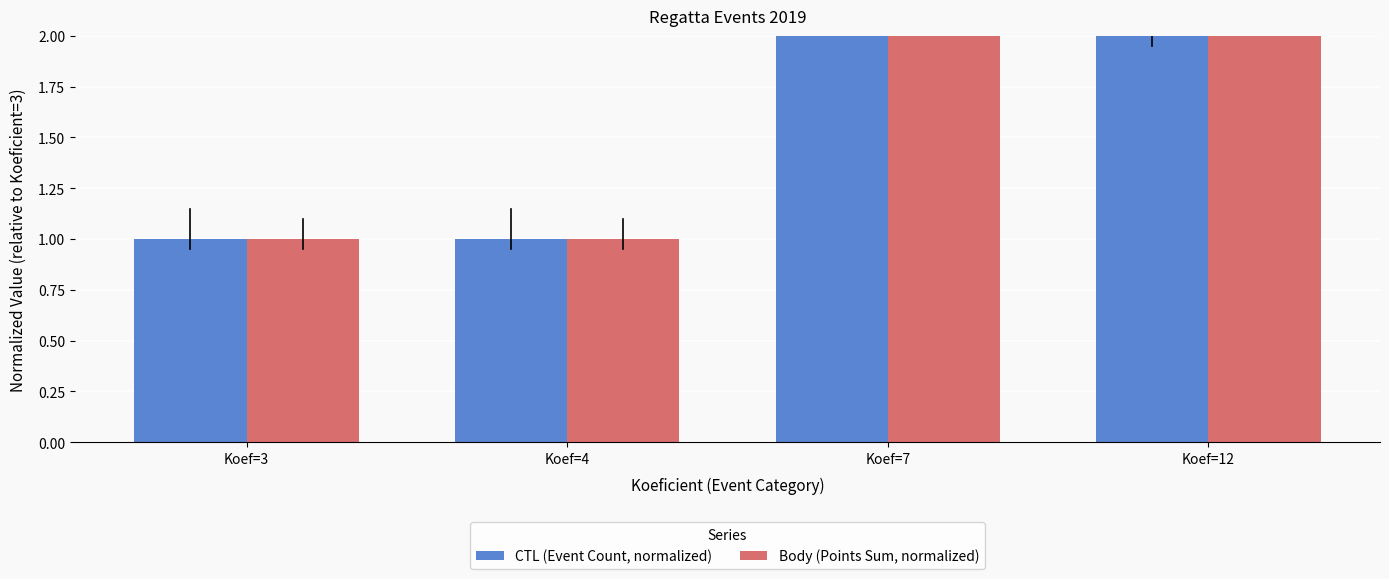

Where is CTL (Event Count, normalized) nearest to the value 3?

Koef=12